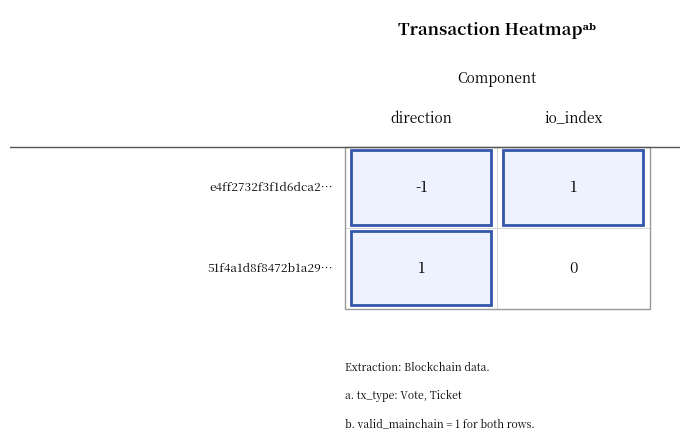

Reading left to right, transcribe all the data shown in this chart.

e4ff2732f3f1d6dca253d8d4cb4382c224b9dfe…: -1	1
51f4a1d8f8472b1a298d5aad505a76368dc9063…: 1	0